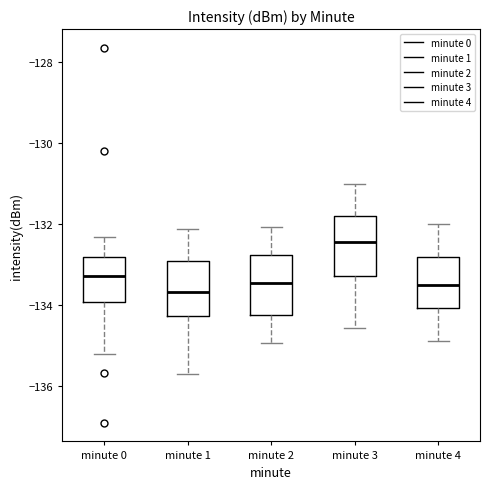

Reading left to right, transcribe this box plot: for each box, give where its median line is, the range the box spans, and where its two whiskers end, as read against the y-axis. The values are not printed on the chart, so give them approximately, as read against the axis.

minute 0: median -133.2, box -134.0 to -132.8, whiskers -135.2 to -132.4
minute 1: median -133.6, box -134.2 to -133.0, whiskers -135.8 to -132.2
minute 2: median -133.4, box -134.2 to -132.8, whiskers -135.0 to -132.0
minute 3: median -132.4, box -133.2 to -131.8, whiskers -134.6 to -131.0
minute 4: median -133.6, box -134.0 to -132.8, whiskers -134.8 to -132.0